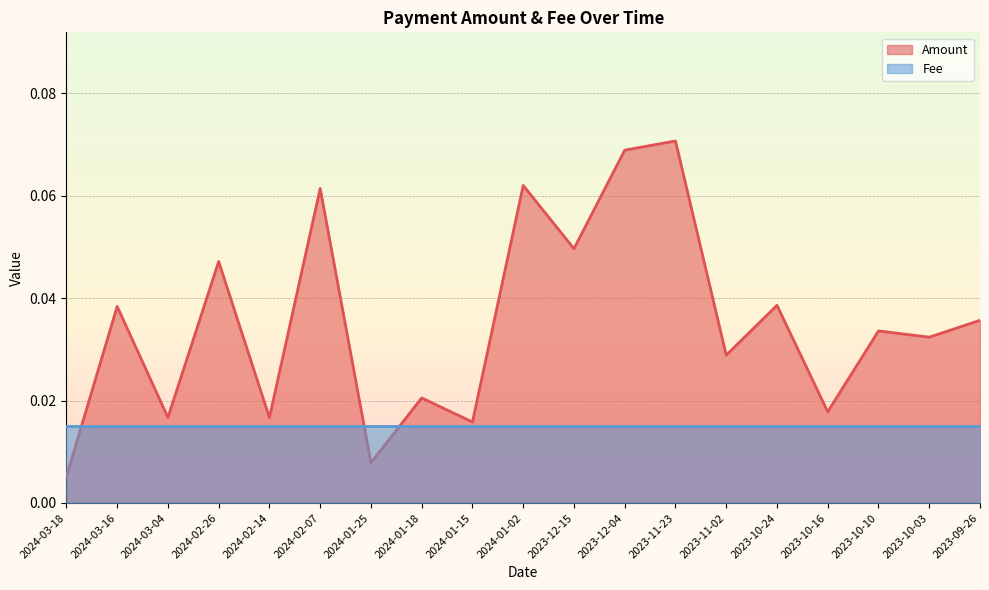

What is the sum of all values?

0.7